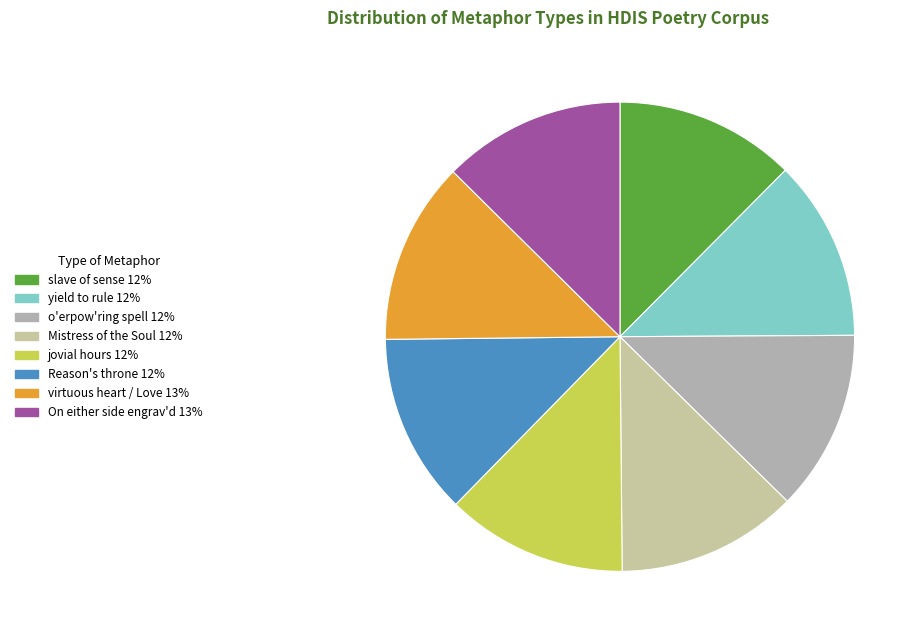

Count the number of slices in the pie.

8